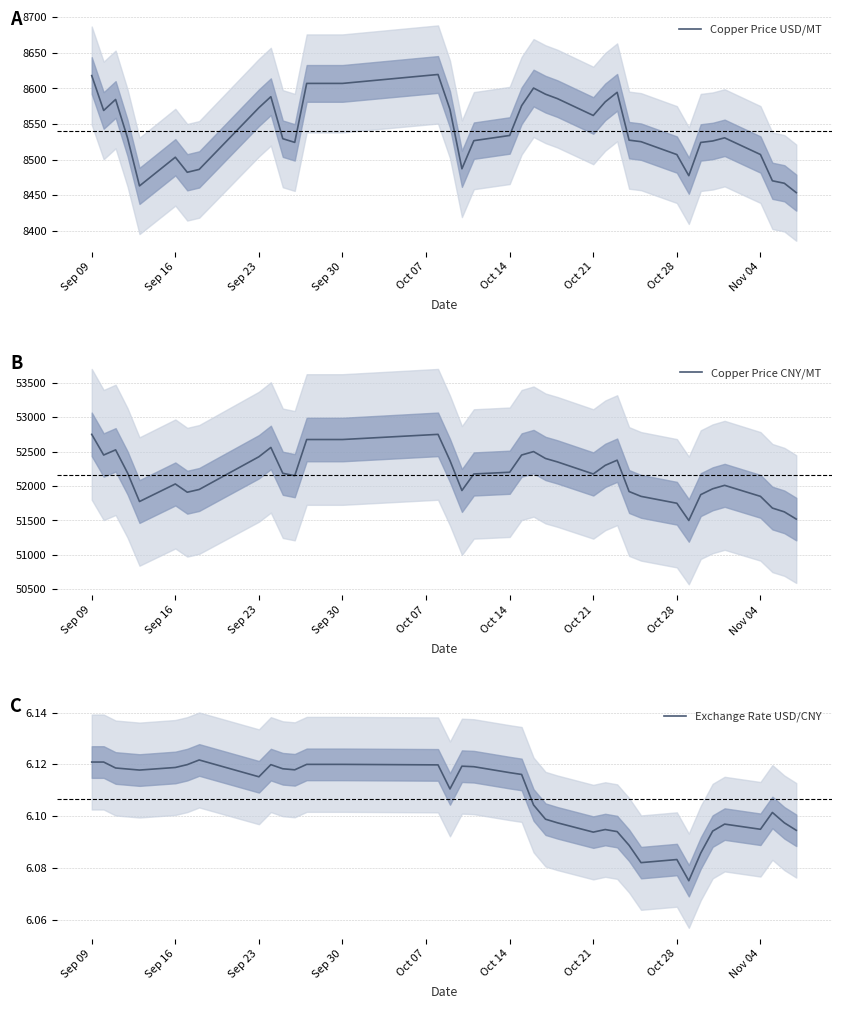

What is the maximum value for Copper Price USD/MT?

8619.6